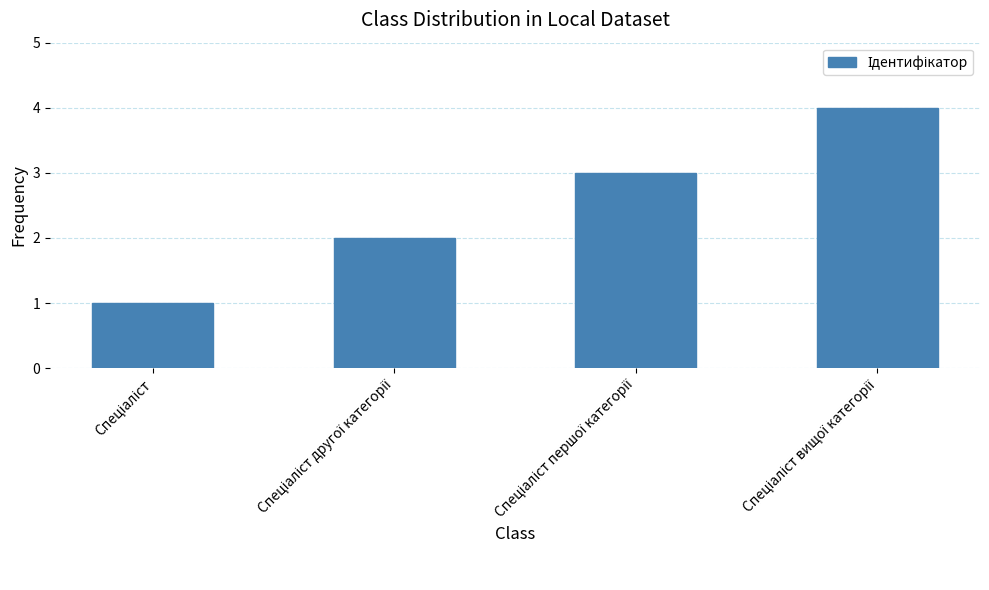

What is the sum of all values?

10